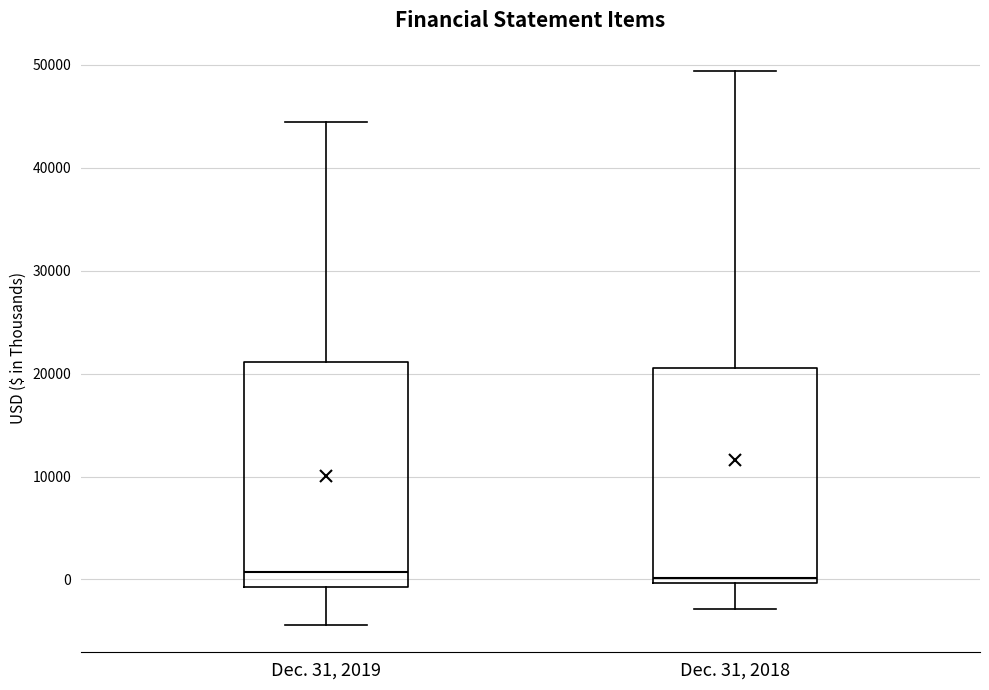

Where does the median line of the box for Dec. 31, 2019 sit on the y-axis? The values are not printed on the chart, so give them approximately, as read against the axis.

1000